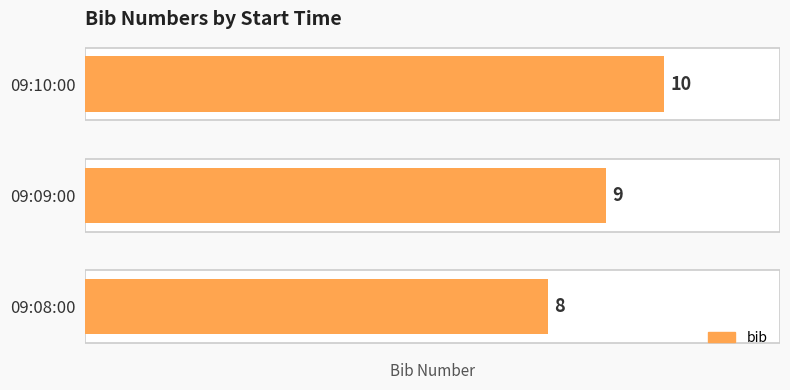

Rank the categories by value from lowest to highest.

09:08:00, 09:09:00, 09:10:00